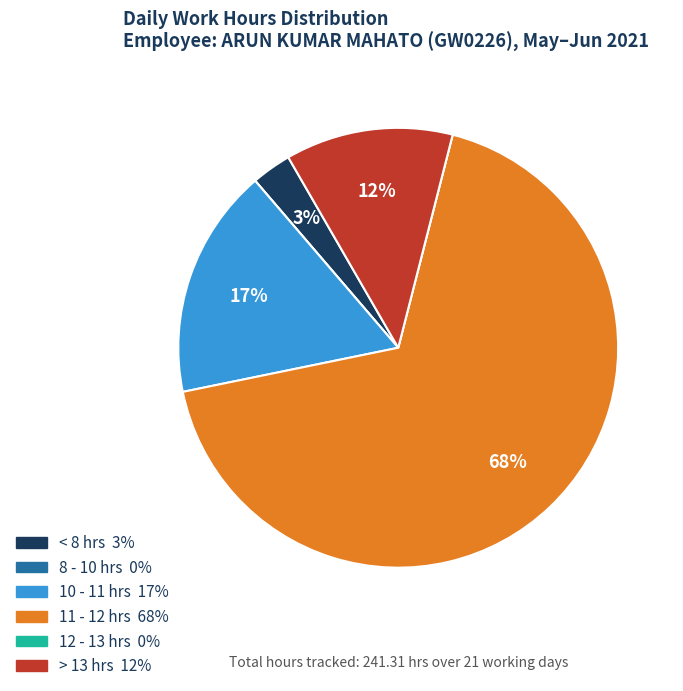

To the nearest percent, what is the difference between the largest and smallest slice percentages?

68%